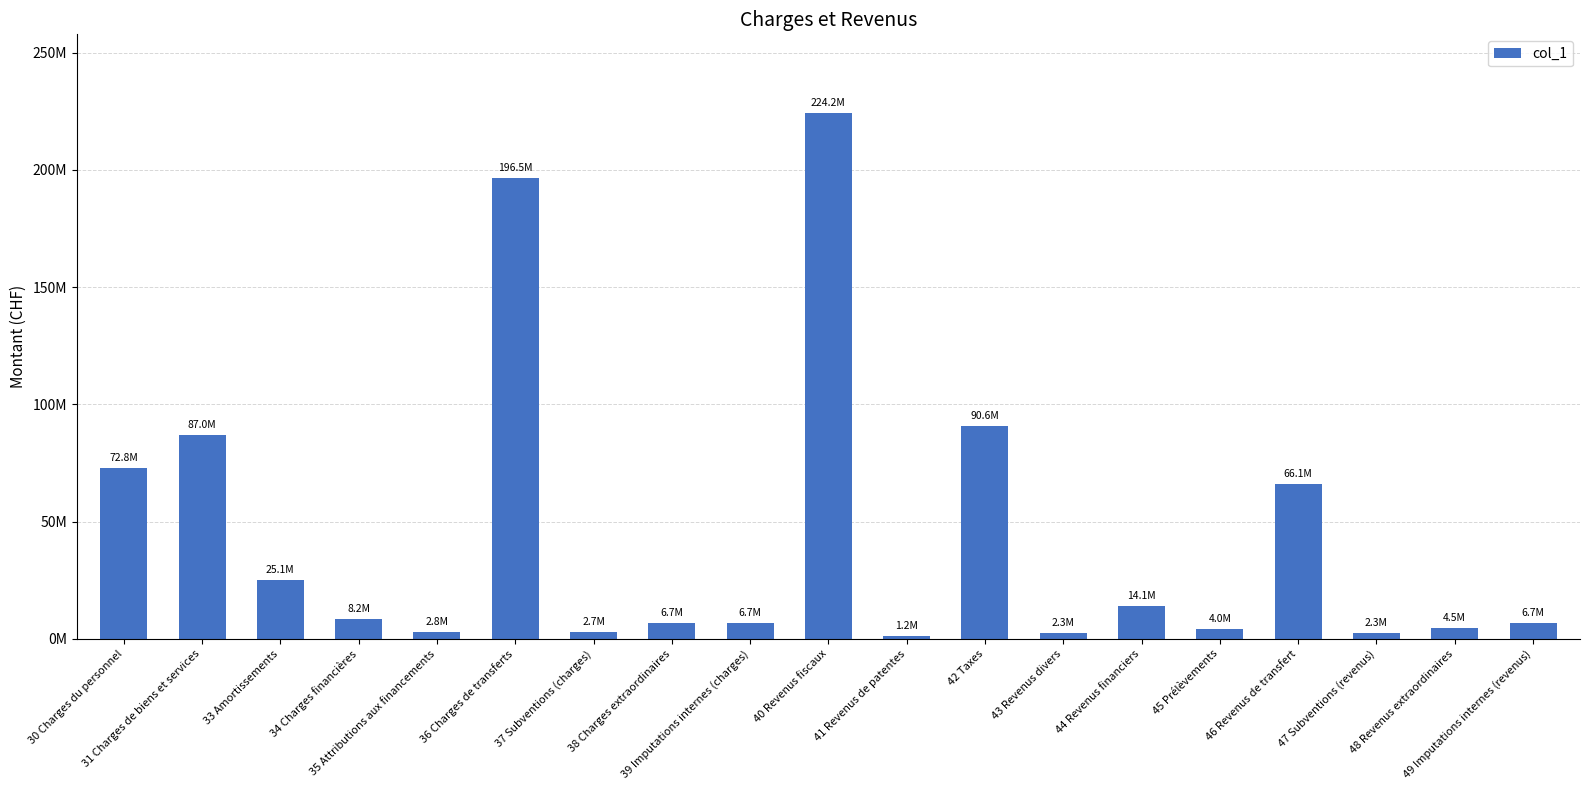

What is the greatest value displayed?

224239356.3